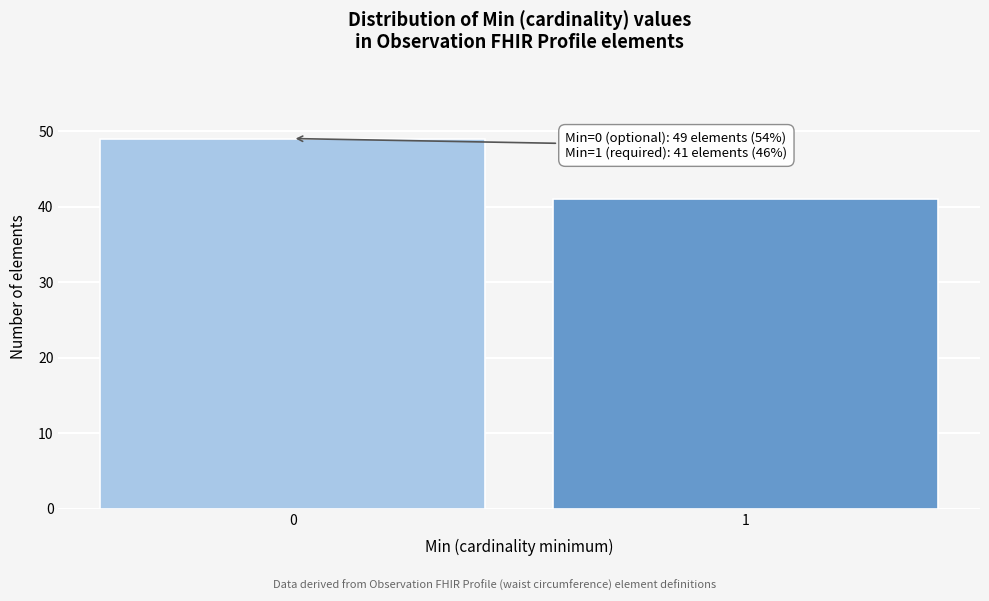

Reading left to right, list all the values displayed in this chart.

0=49	1=41